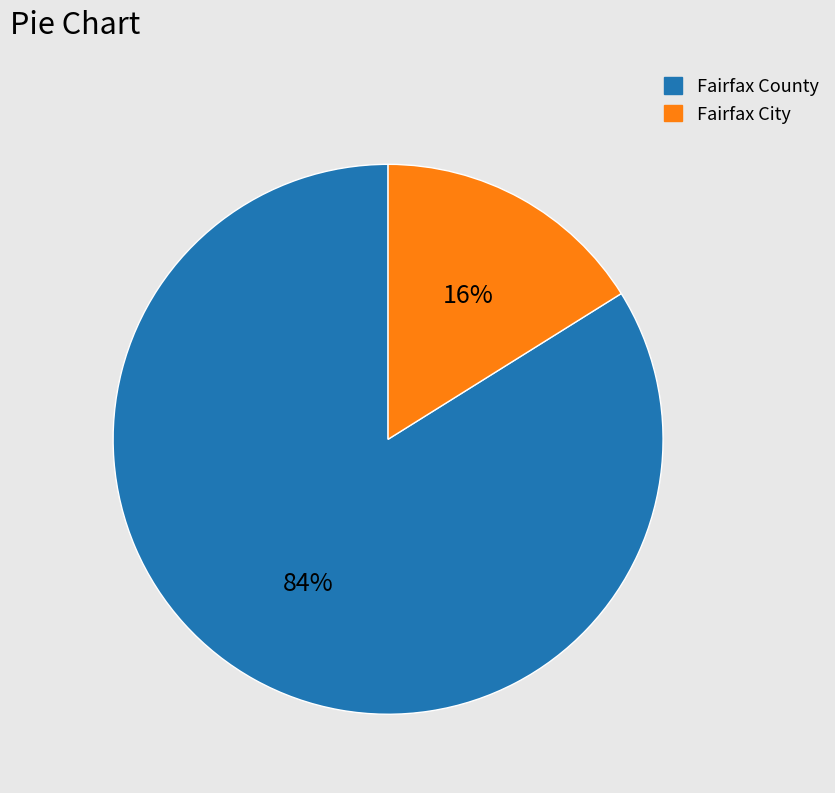

True or false: Fairfax City accounts for 29% of the total.

False